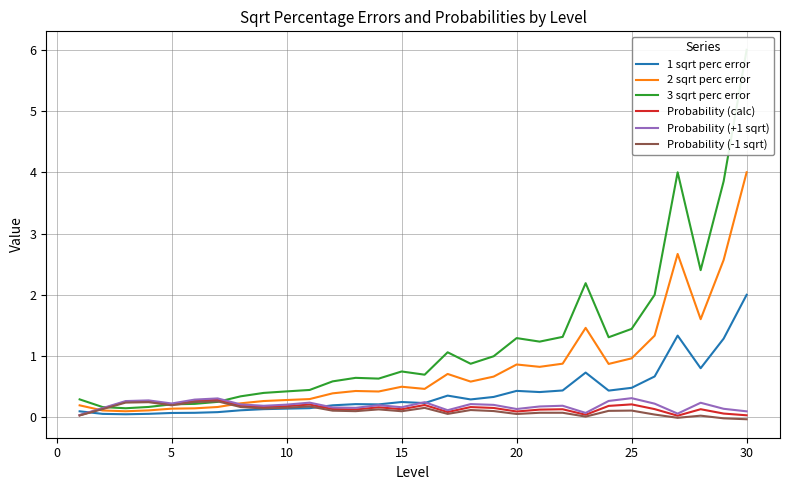

Is this an area chart (filled region under the line)?

No